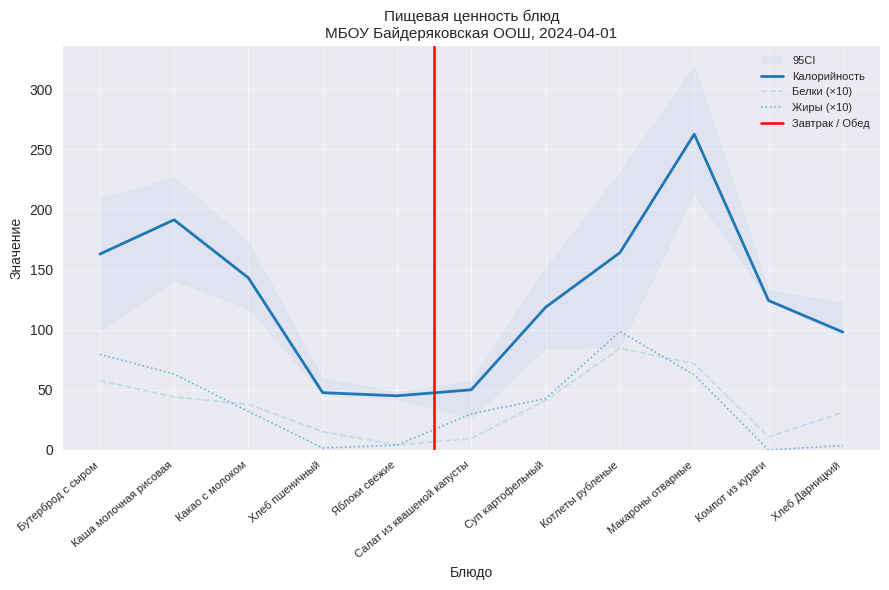

Reading right to left, list all the values displayed in this chart.

Калорийность: 98.0	124.2	262.5	164.0	118.6	50.0	45.0	47.6	143.0	191.3	162.8
Белки: 31.2	10.8	71.7	84.5	41.1	9.6	4.0	15.2	37.9	44.1	57.6
Жиры: 3.6	0.0	62.4	98.5	42.7	30.0	4.0	1.6	32.0	63.1	79.5